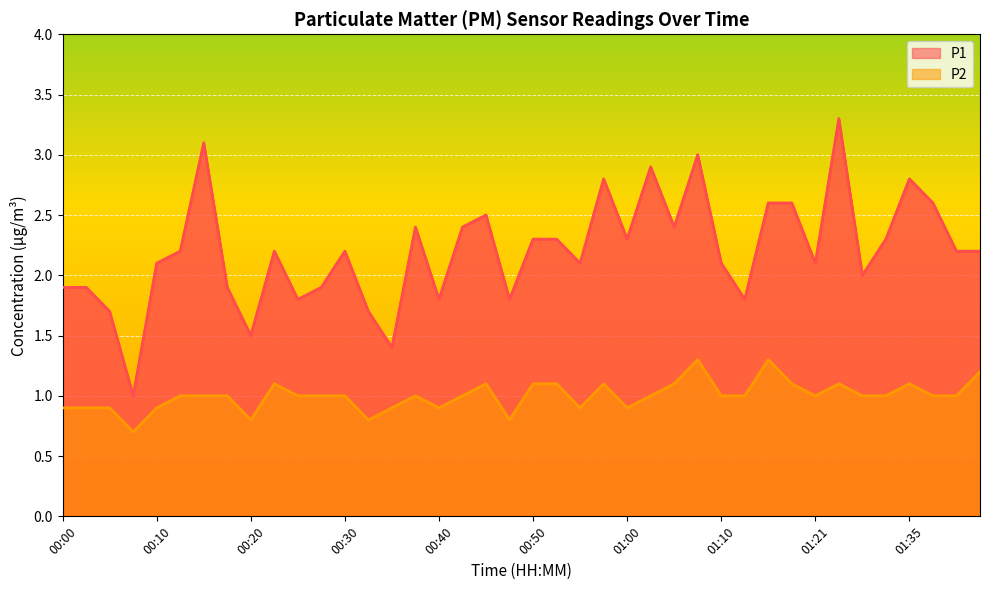

Rank the series by their average value, from lowest to highest.

P2, P1